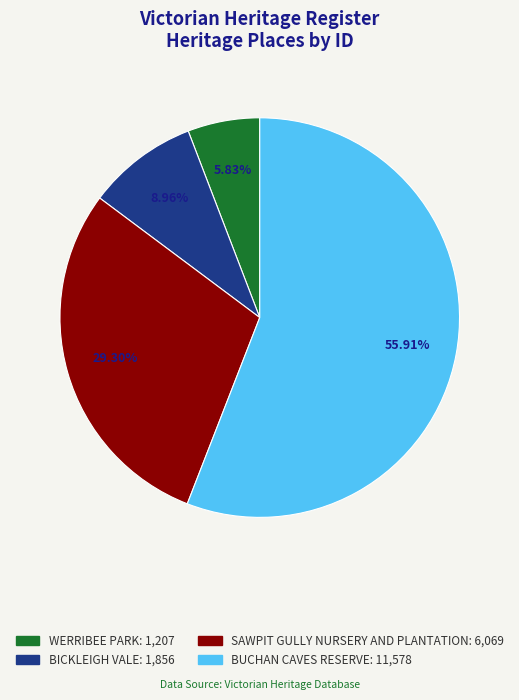

Is WERRIBEE PARK the majority of the pie?

No